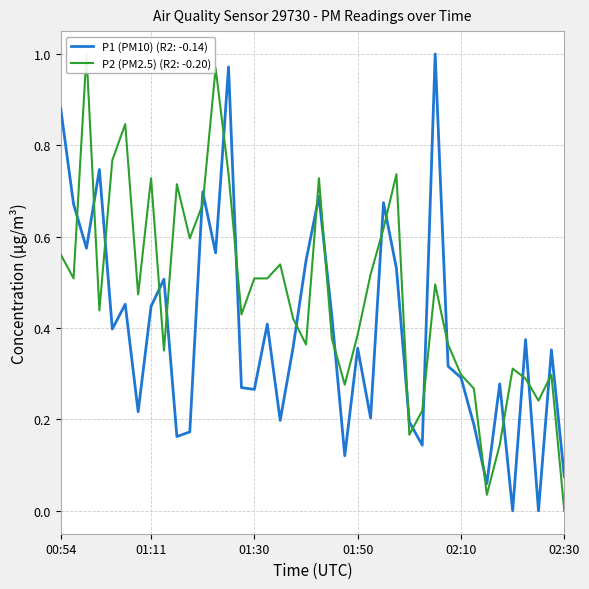

What are all the series names shown in the legend?

P1 (PM10), P2 (PM2.5)